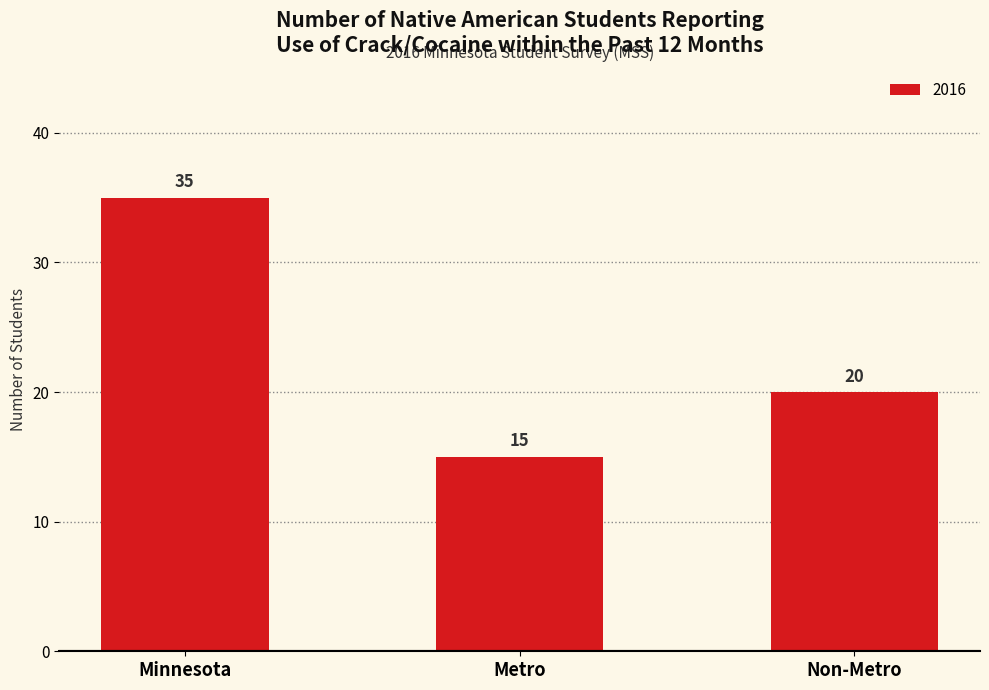

What is the approximate value at Minnesota, to the nearest 10?

40